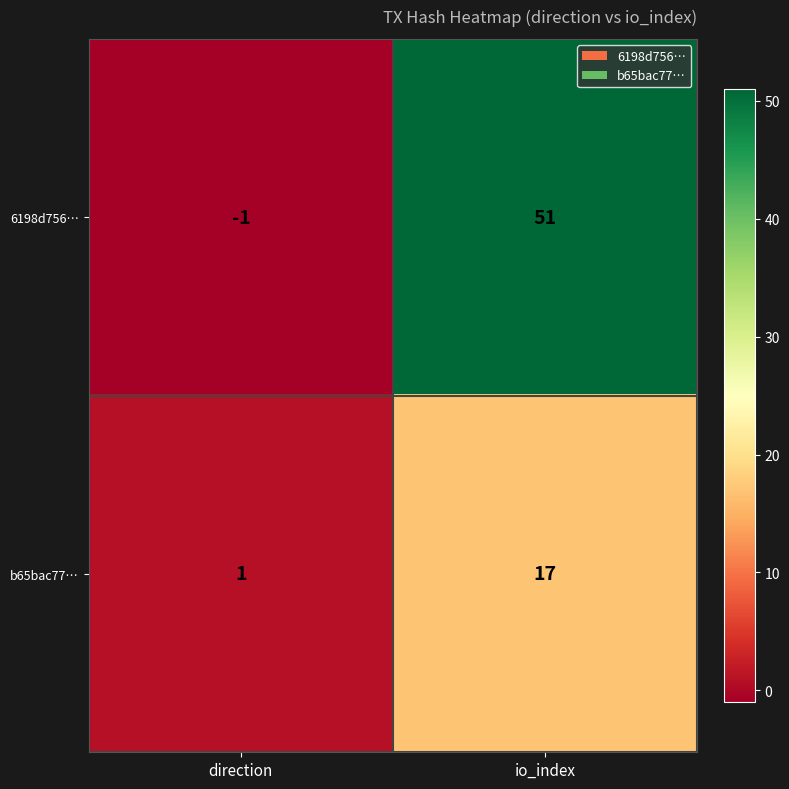

Which series has the widest spread of values?

6198d756…